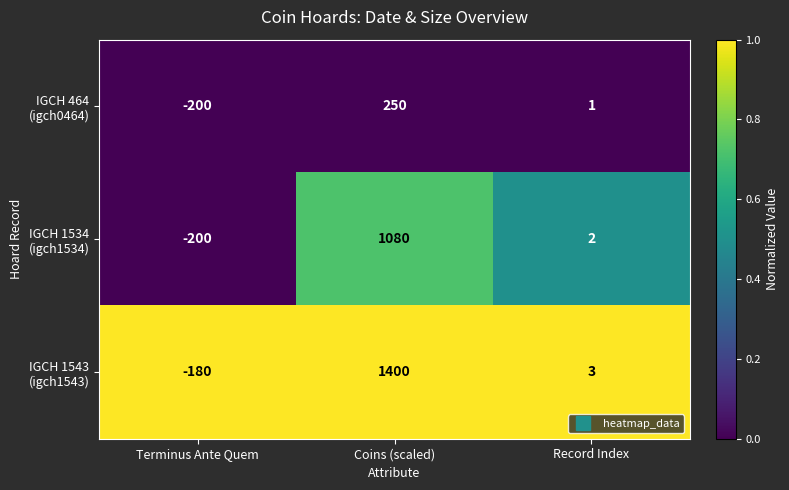

How many series are shown in this chart?

3